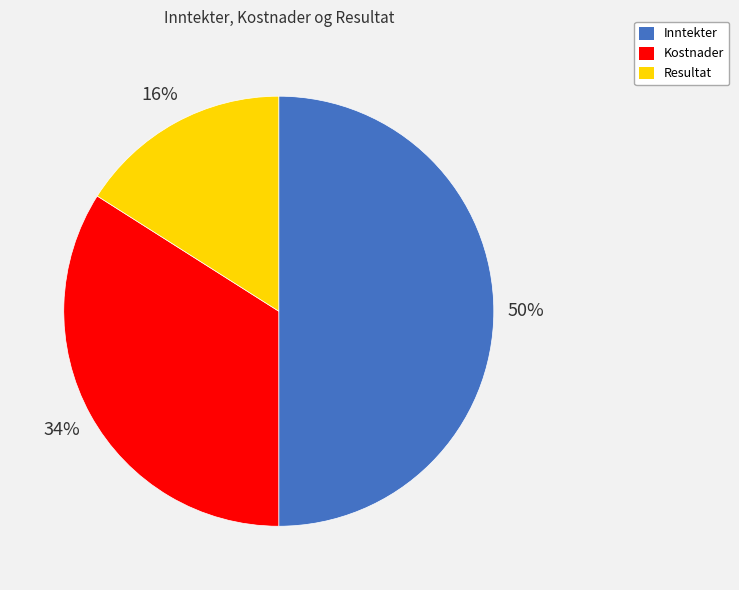

To the nearest percent, what percentage of the pie is Resultat?

16%